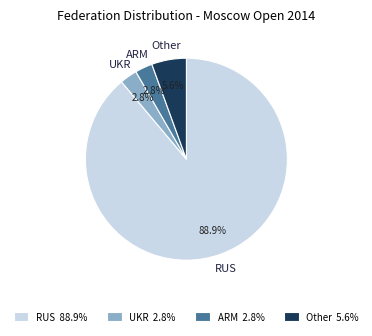

To the nearest percent, what is the combined percentage of Other and UKR?

8%